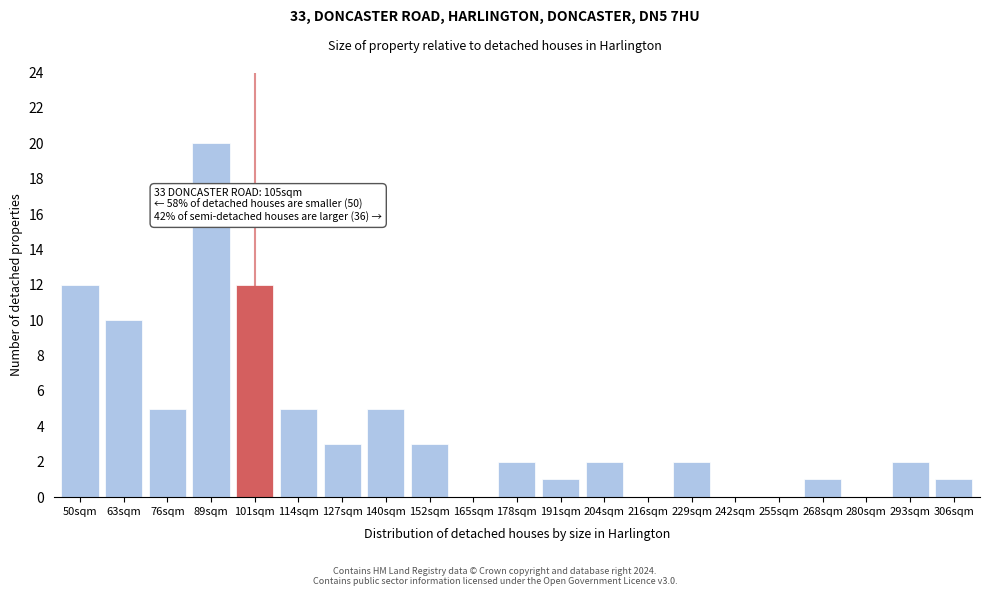

Reading left to right, list all the values displayed in this chart.

50sqm=12	63sqm=10	76sqm=5	89sqm=20	101sqm=12	114sqm=5	127sqm=3	140sqm=5	152sqm=3	165sqm=0	178sqm=2	191sqm=1	204sqm=2	216sqm=0	229sqm=2	242sqm=0	255sqm=0	268sqm=1	280sqm=0	293sqm=2	306sqm=1